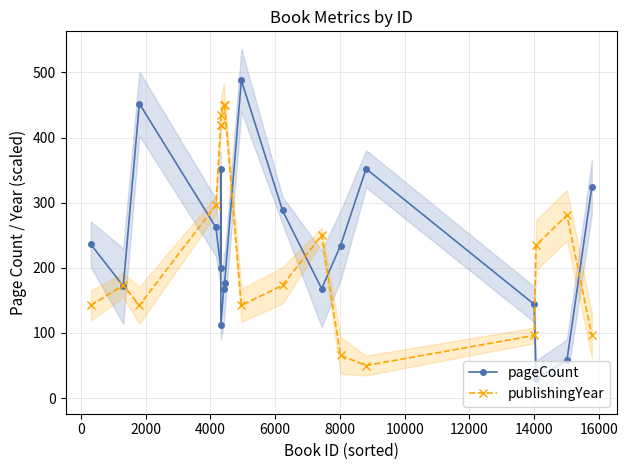

What is the lowest value of the pageCount series?

30.0